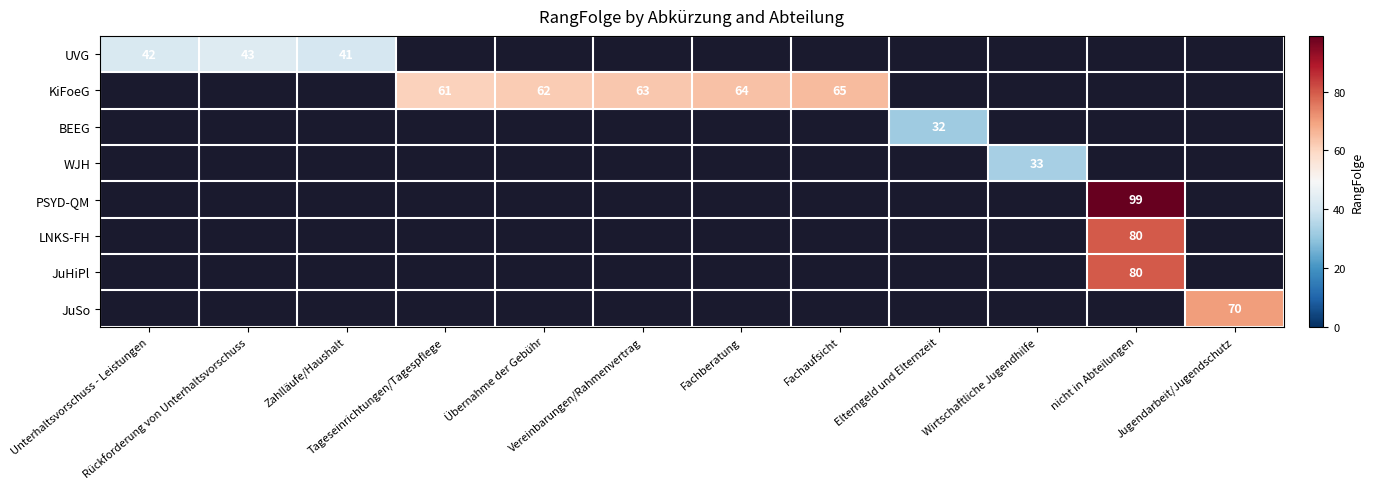

Which label corresponds to the largest value in the chart?

nicht in Abteilungen